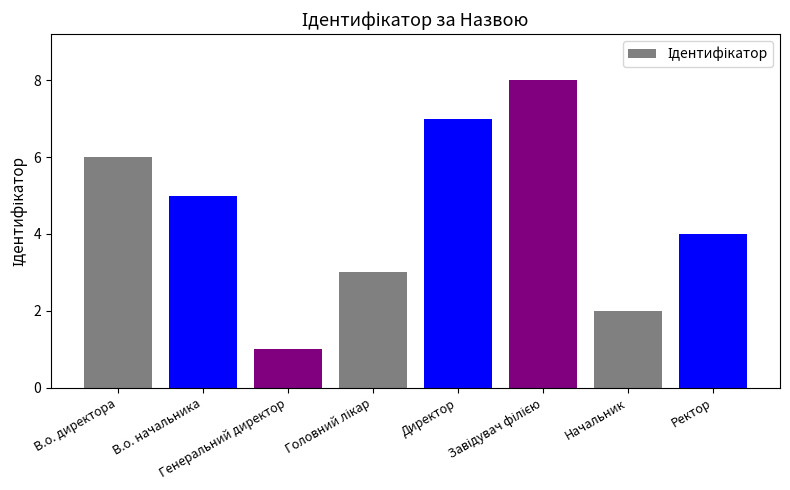

What is the sum of all values?

36